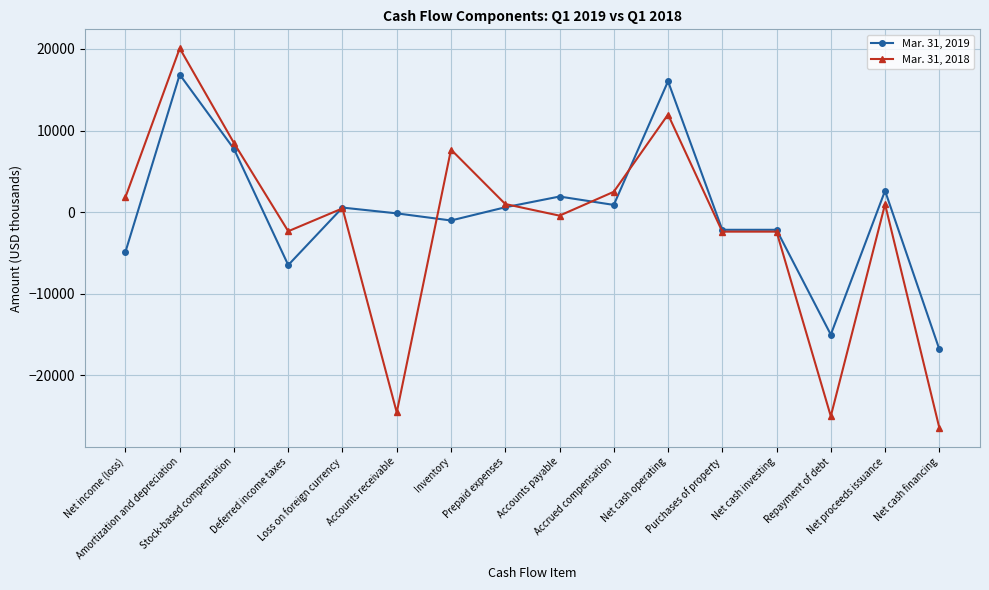

How many categories are shown in the chart?

16